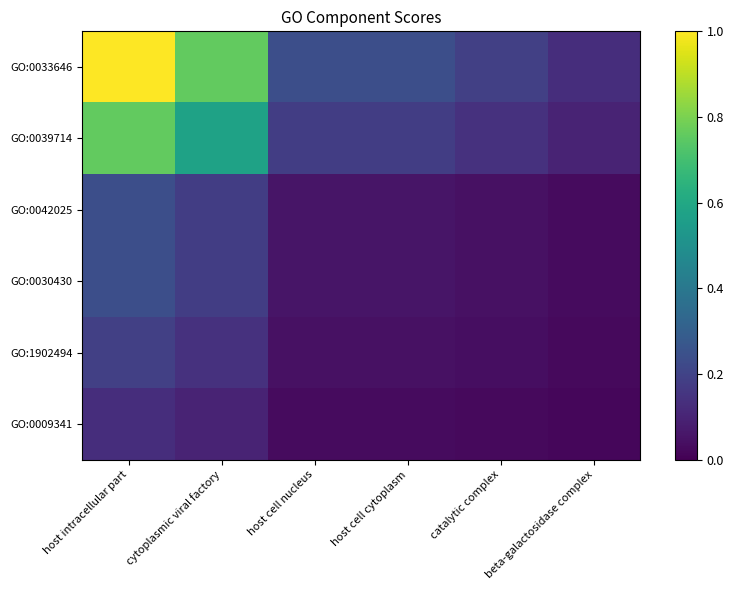

Reading right to left, transcribe all the data shown in this chart.

GO:0033646: beta-galactosidase complex=0.1	catalytic complex=0.2	host cell cytoplasm=0.2	host cell nucleus=0.2	cytoplasmic viral factory=0.8	host intracellular part=1.0
GO:0039714: beta-galactosidase complex=0.1	catalytic complex=0.1	host cell cytoplasm=0.2	host cell nucleus=0.2	cytoplasmic viral factory=0.6	host intracellular part=0.8
GO:0042025: beta-galactosidase complex=0.0	catalytic complex=0.0	host cell cytoplasm=0.1	host cell nucleus=0.1	cytoplasmic viral factory=0.2	host intracellular part=0.2
GO:0030430: beta-galactosidase complex=0.0	catalytic complex=0.0	host cell cytoplasm=0.1	host cell nucleus=0.1	cytoplasmic viral factory=0.2	host intracellular part=0.2
GO:1902494: beta-galactosidase complex=0.0	catalytic complex=0.0	host cell cytoplasm=0.0	host cell nucleus=0.0	cytoplasmic viral factory=0.1	host intracellular part=0.2
GO:0009341: beta-galactosidase complex=0.0	catalytic complex=0.0	host cell cytoplasm=0.0	host cell nucleus=0.0	cytoplasmic viral factory=0.1	host intracellular part=0.1